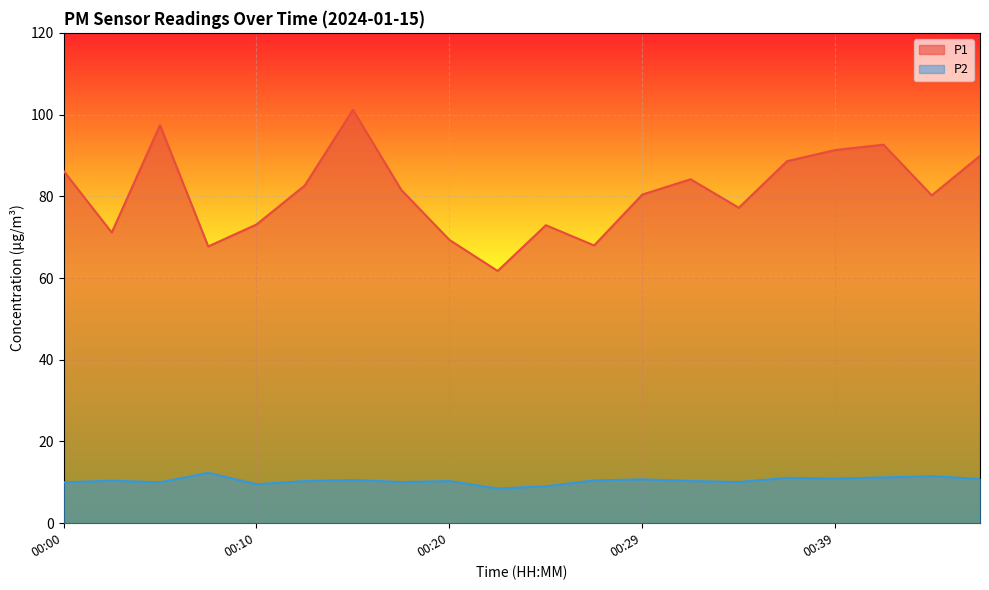

Between 00:03 and 00:34, which series saw the biggest shift?

P1